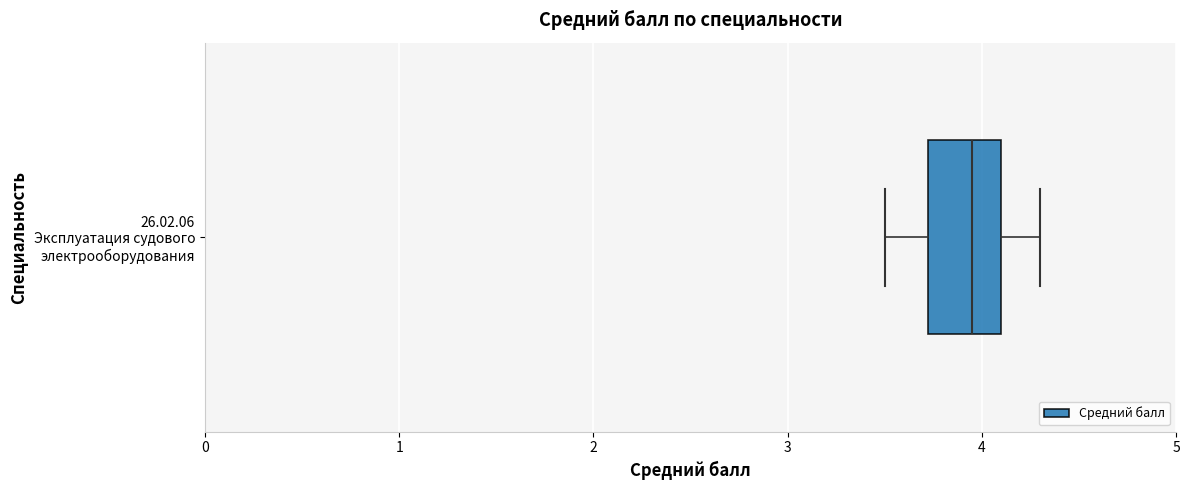

Transcribe this box plot: give where the median line is, the range the box spans, and where the two whiskers end, as read against the x-axis. The values are not printed on the chart, so give them approximately, as read against the axis.

median 4.0, box 3.7 to 4.1, whiskers 3.5 to 4.3